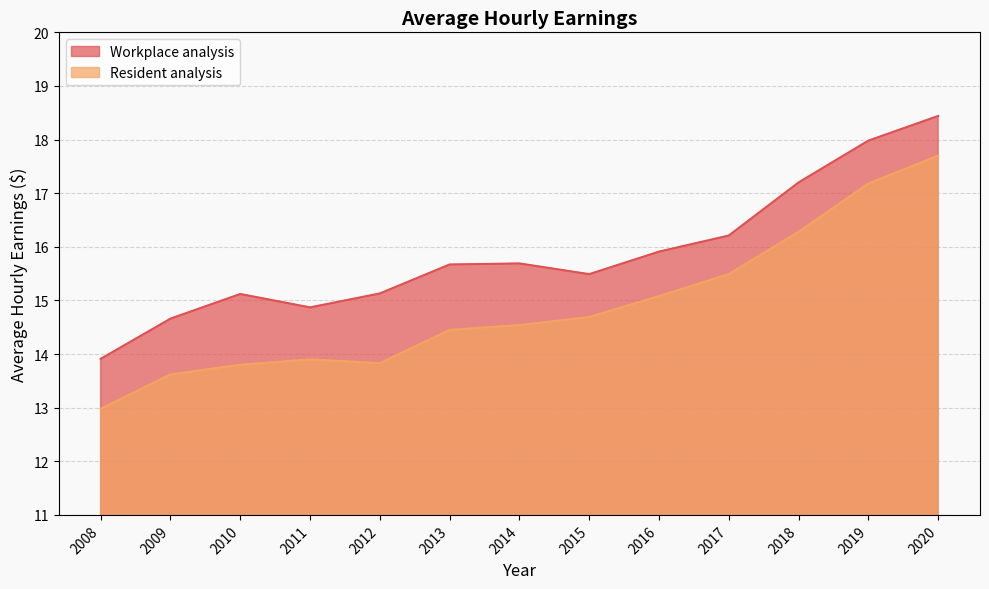

How many lines are shown in the chart?

2